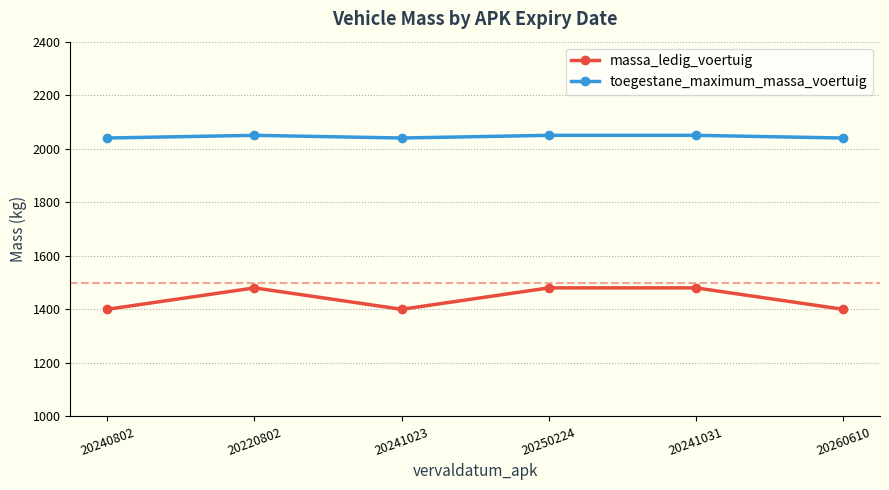

What is the sum of the massa_ledig_voertuig values at 20240802 and 20260610?

2800